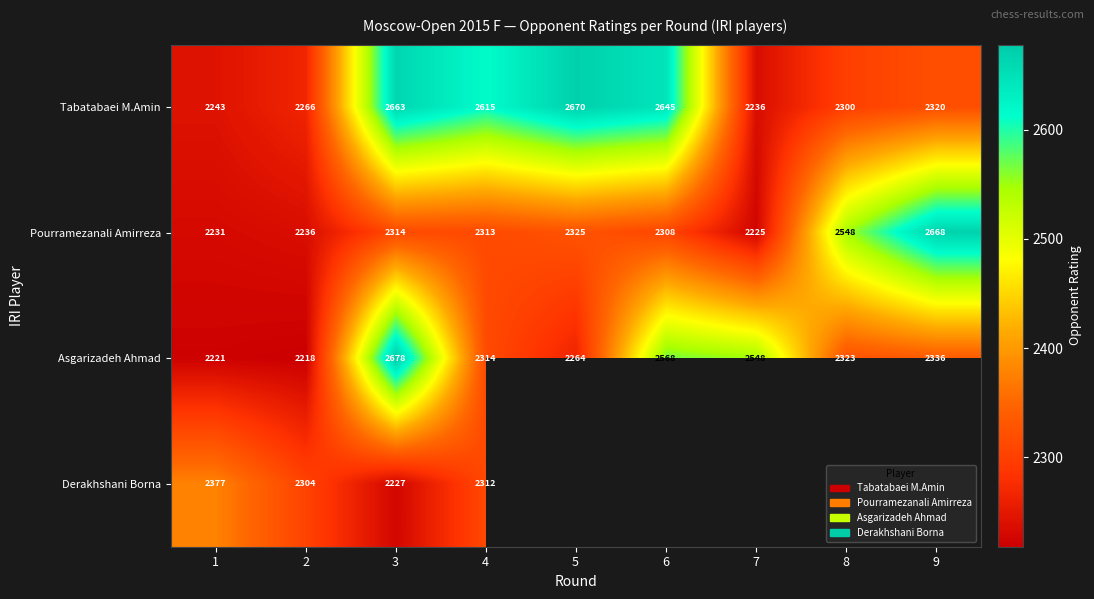

What is the total value across all series at 2?

9024